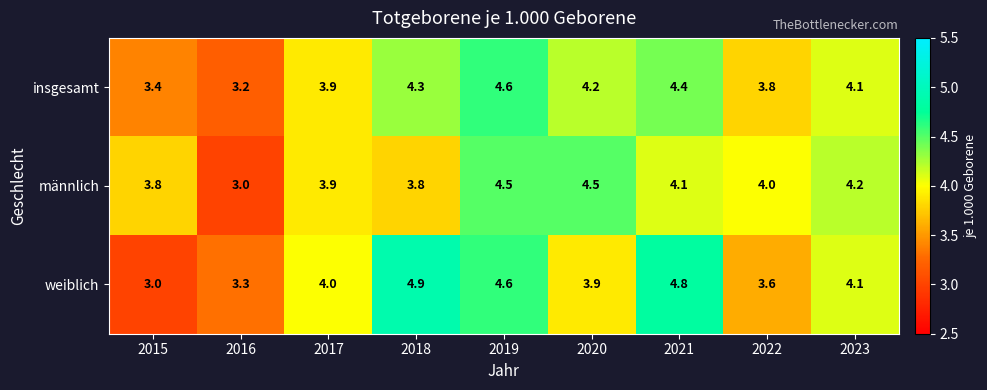

What is the total value across all series at 2021?

13.3